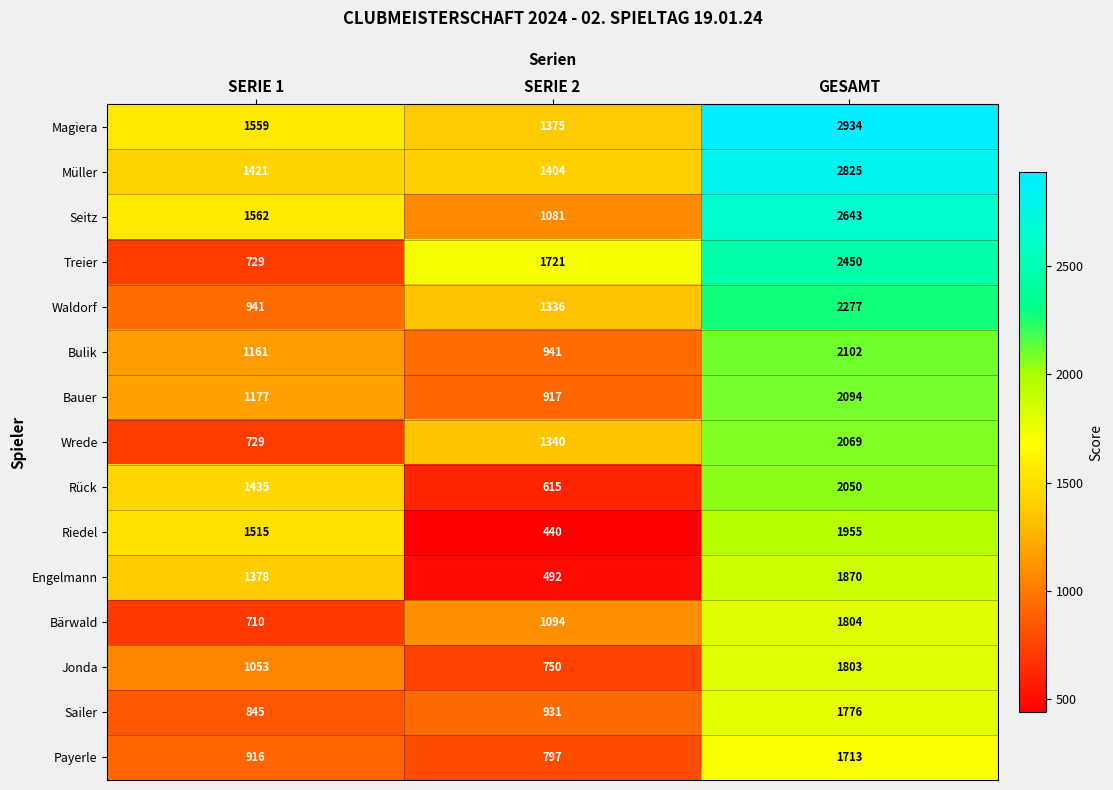

Which category has the highest value across all series?

GESAMT